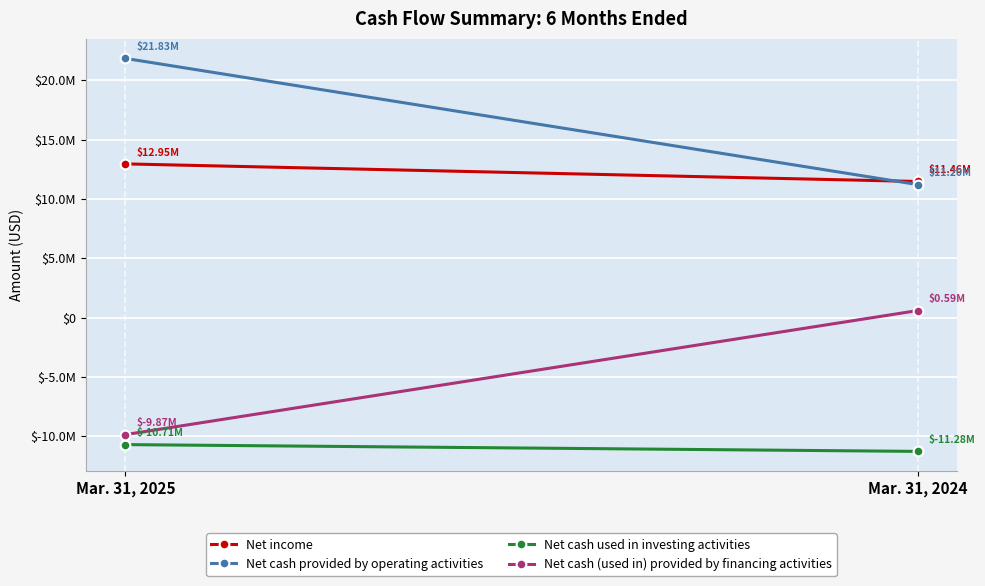

True or false: Net cash provided by operating activities has a value of 11202002 at Mar. 31, 2024.

True